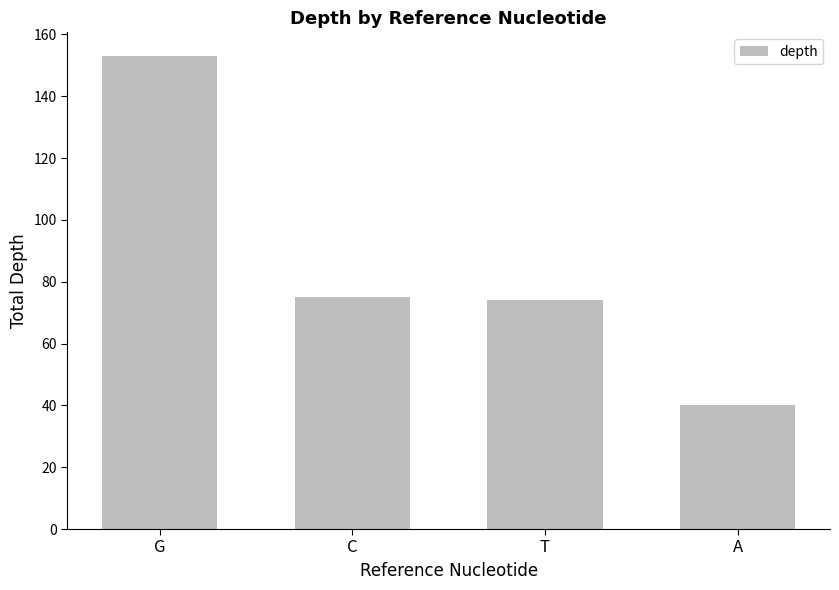

Are the bars grouped side by side (vs. stacked)?

No